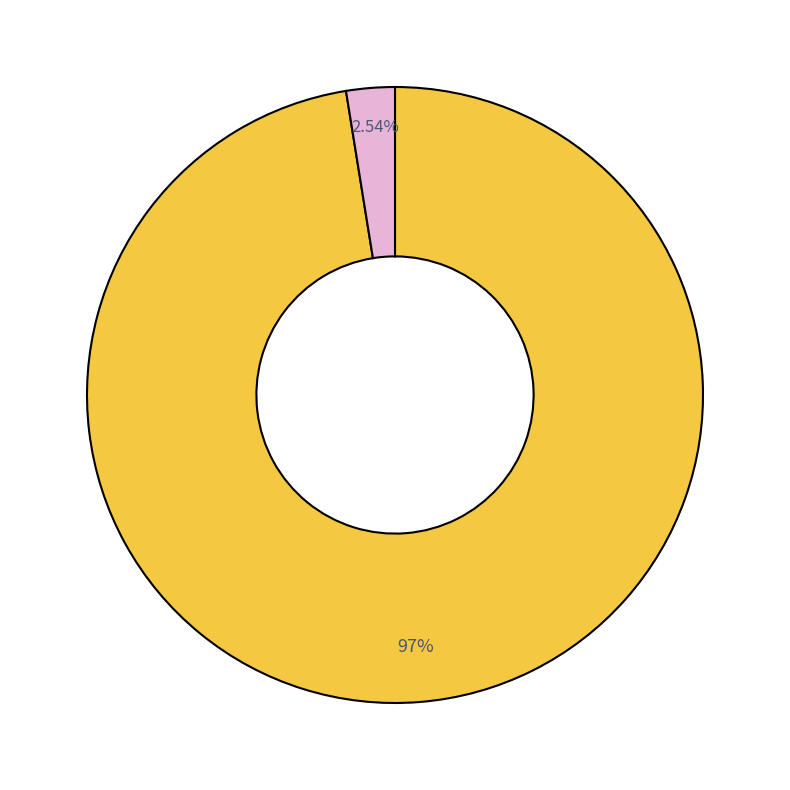

Is there any slice that represents more than half of the pie?

Yes